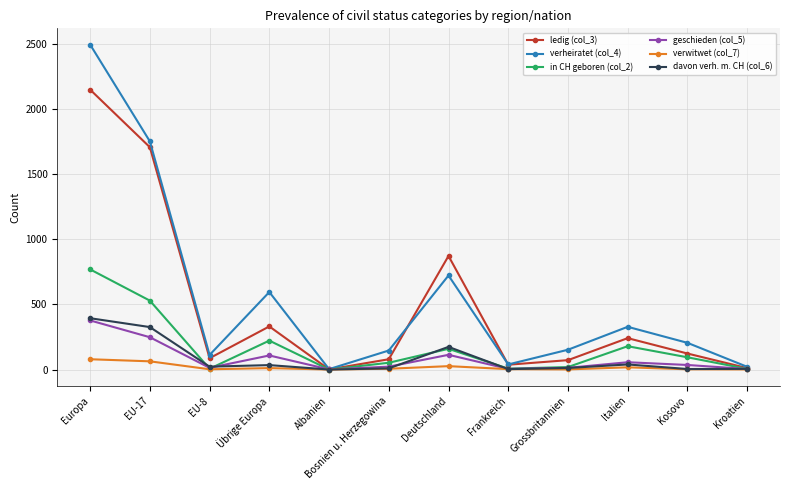

What is the value of the ledig (col_3) point at the 7th from the left?

872